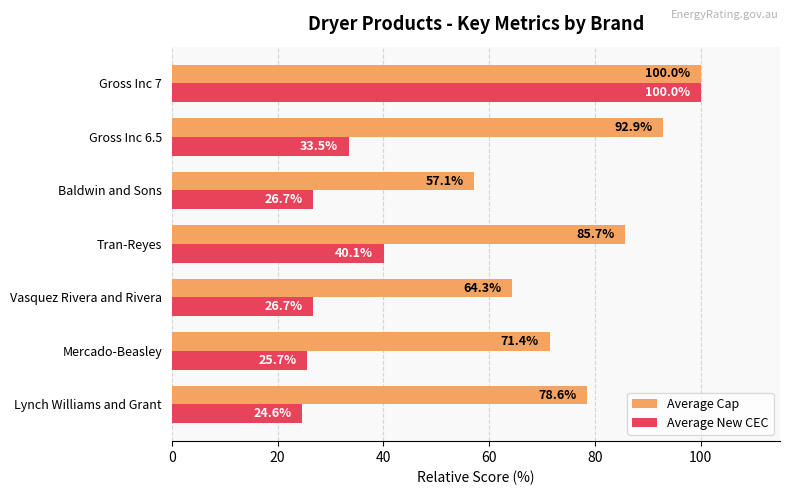

How many data points in Average New CEC are above 26?

5